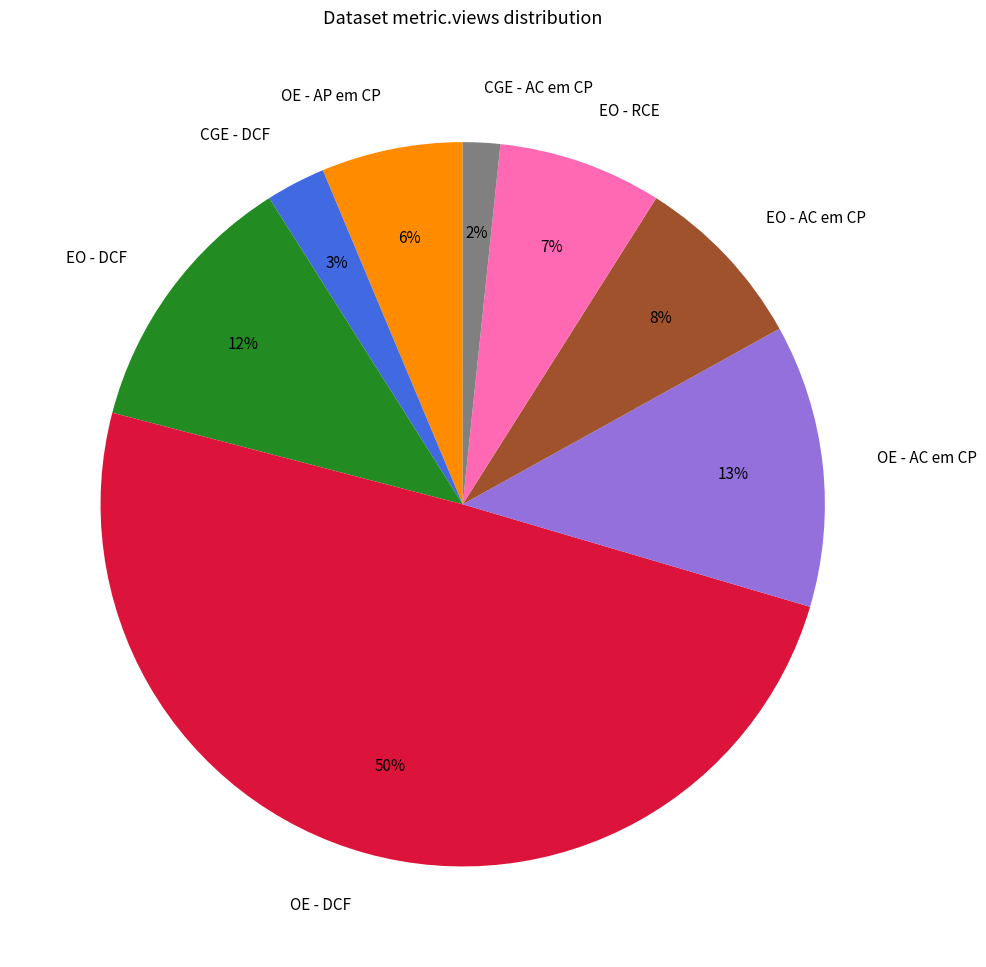

To the nearest percent, what percentage of the pie is CGE - AC em CP?

2%